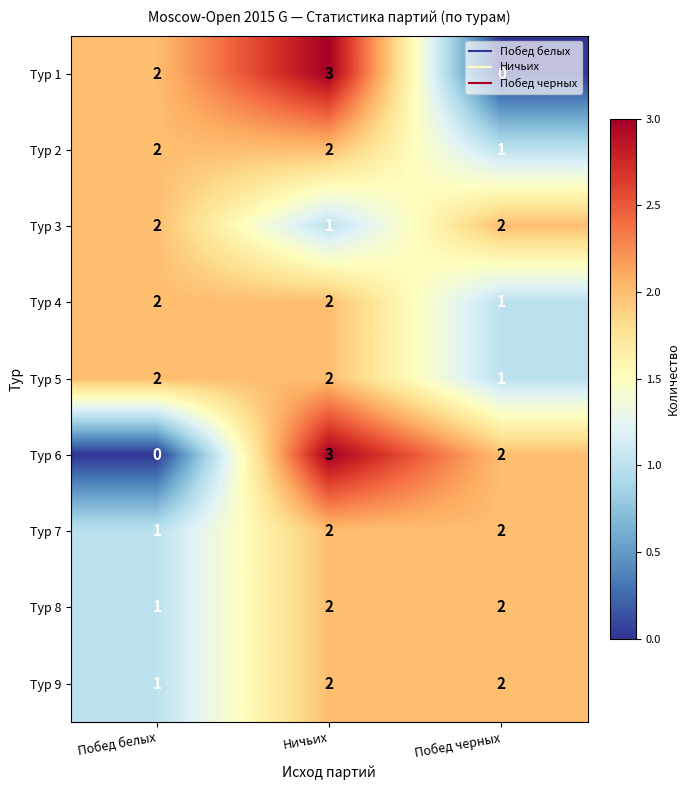

At which category is the sum across all series the highest?

Ничьих